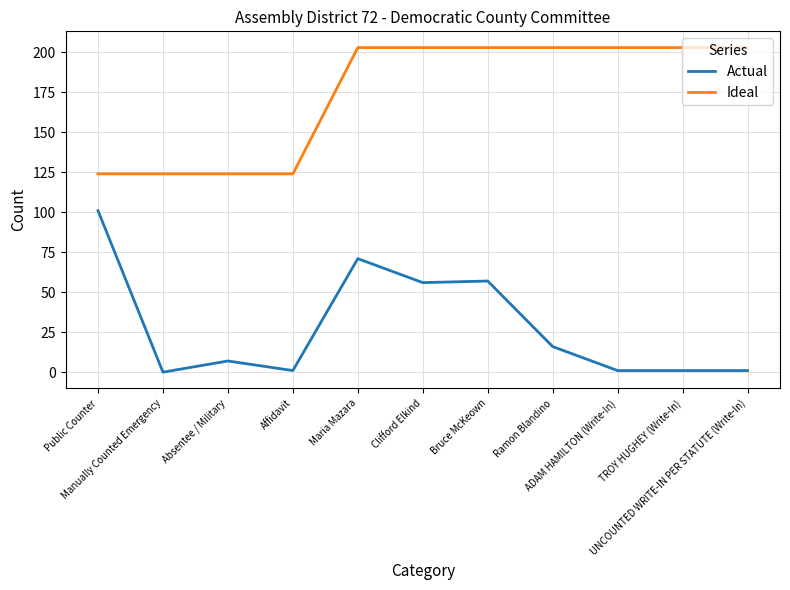

What position from the right is Affidavit?

8